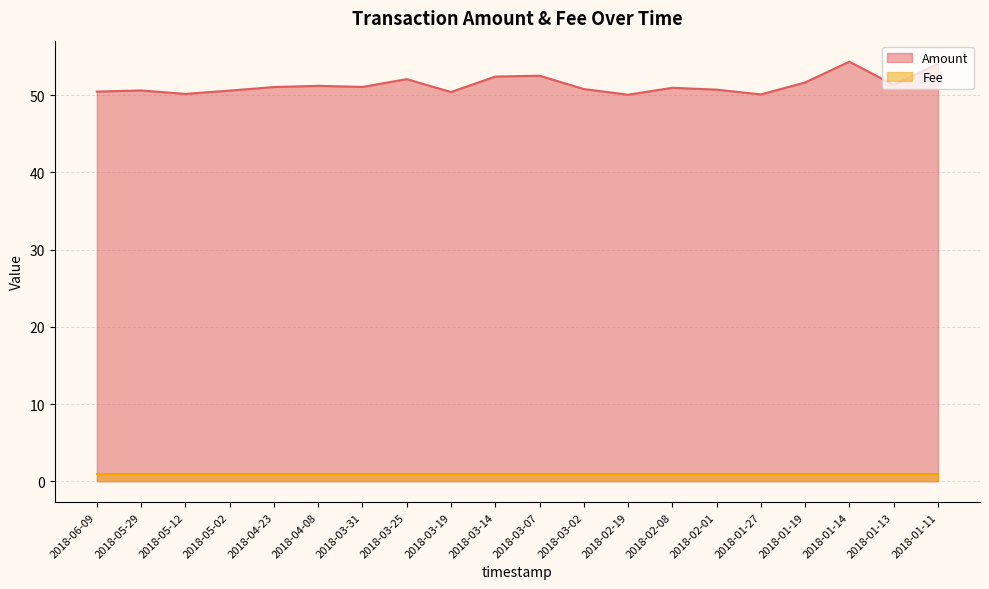

Reading left to right, what are all the values shown in this chart?

50.5	50.6	50.2	50.6	51.1	51.2	51.1	52.1	50.4	52.4	52.5	50.8	50.1	51.0	50.7	50.1	51.7	54.4	51.3	54.1